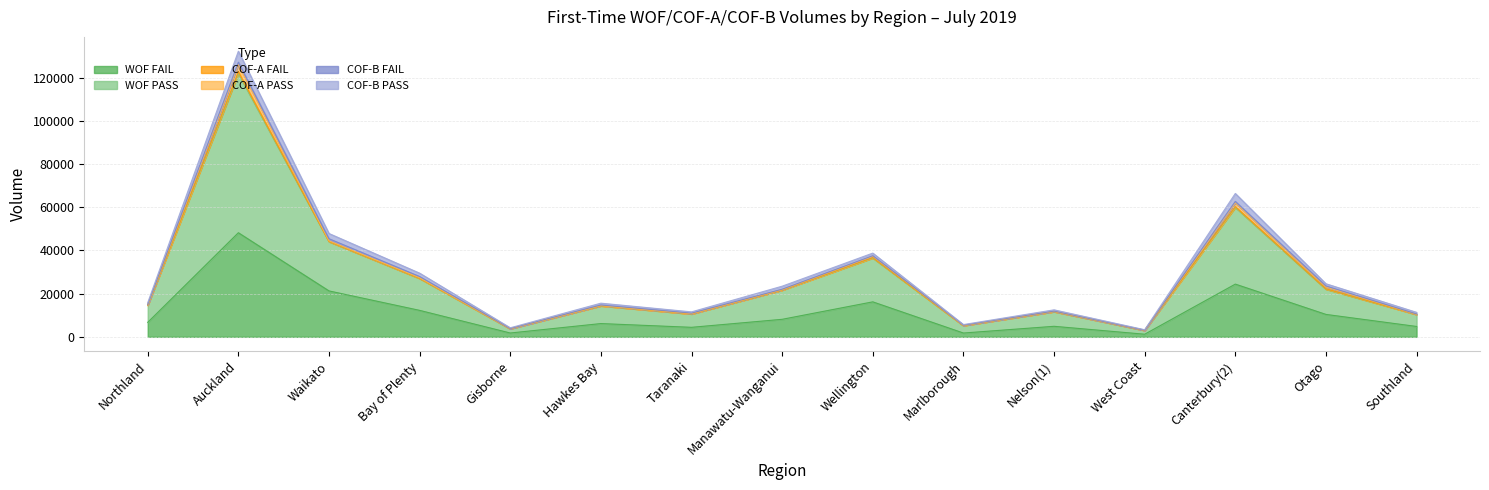

True or false: COF-B FAIL and WOF FAIL cross at least once.

False